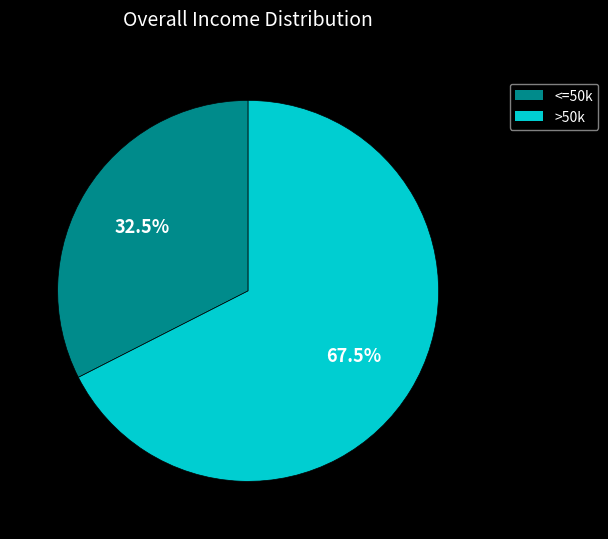

Does any single category account for the majority?

Yes